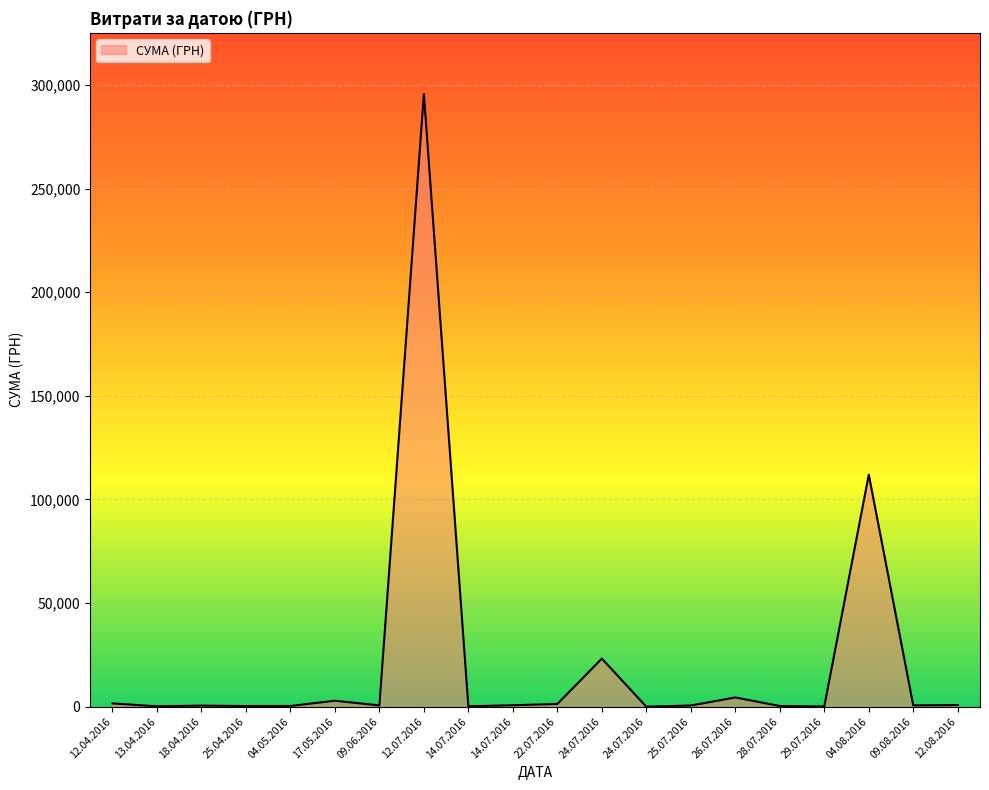

Does the chart display data point markers on the line(s)?

No